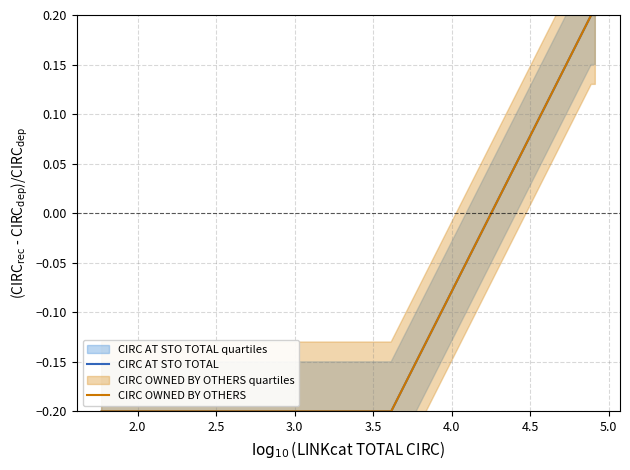

List the series in order of their peak value, highest first.

CIRC AT STO TOTAL, CIRC OWNED BY OTHERS